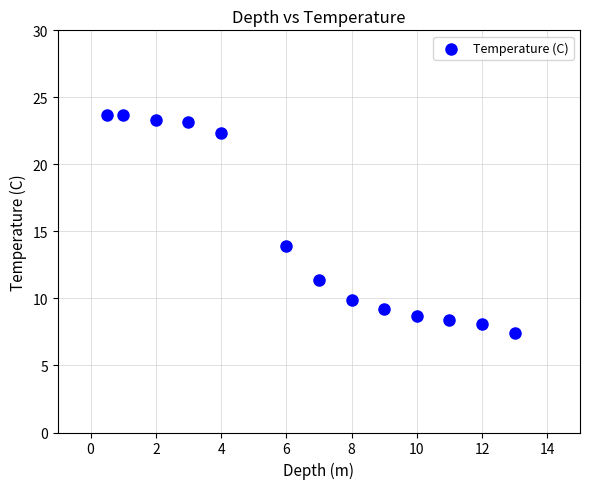

What Y value in the scatter plot is closest to 15?

13.9